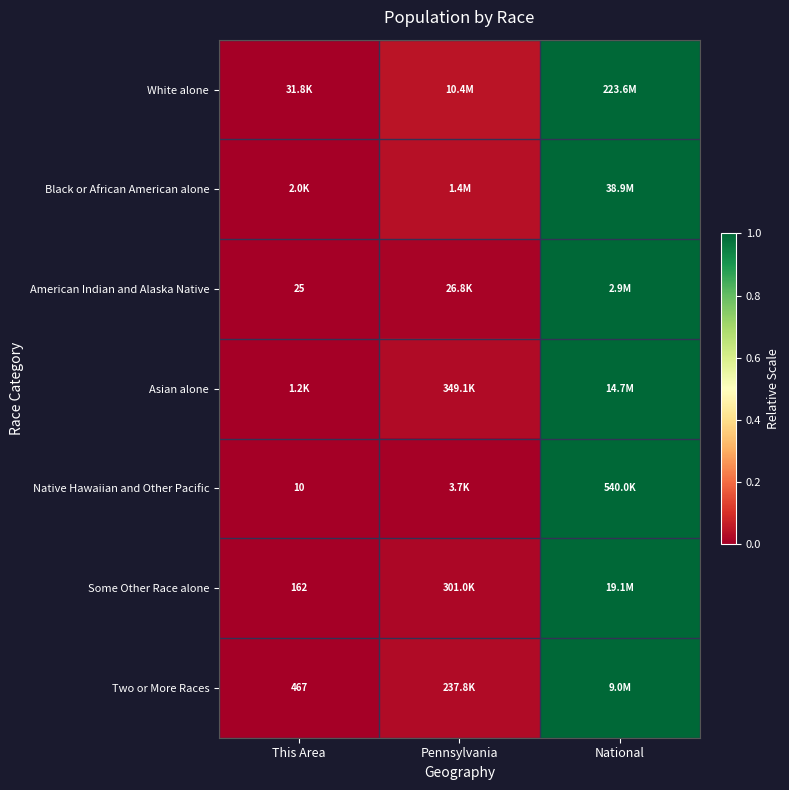

Between This Area and National, which is larger?

National